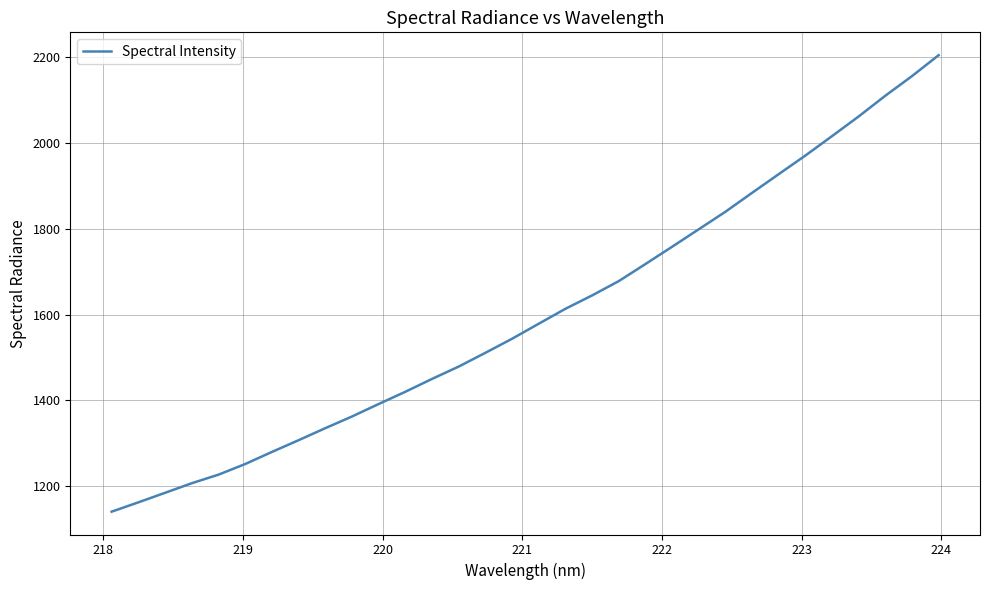

What is the greatest value displayed?

2205.2